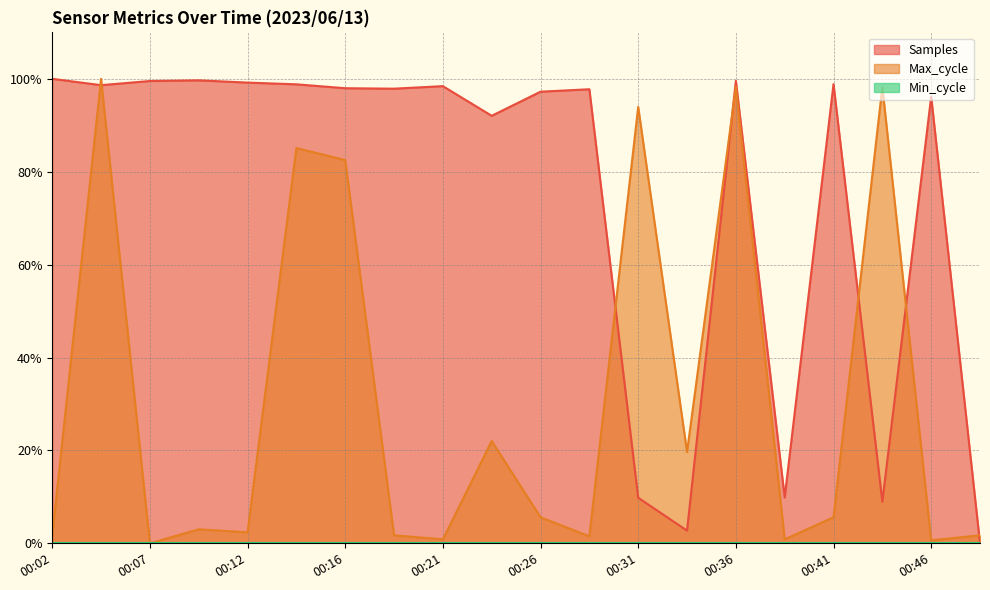

Where is the first local maximum for Samples?

00:09